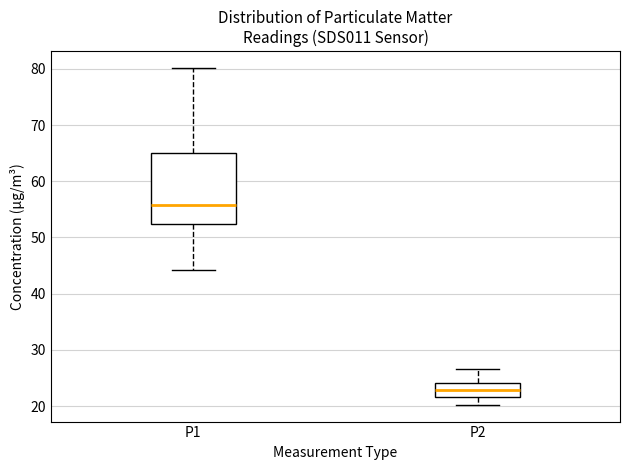

Comparing the boxes themselves (not the whiskers), which one is the tallest?

P1